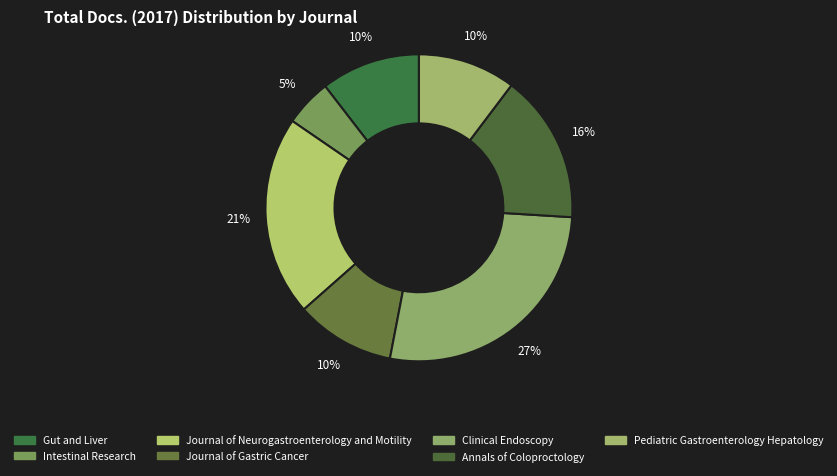

Rank the categories by value from lowest to highest.

Intestinal Research, Pediatric Gastroenterology Hepatology, Gut and Liver, Journal of Gastric Cancer, Annals of Coloproctology, Journal of Neurogastroenterology and Motility, Clinical Endoscopy